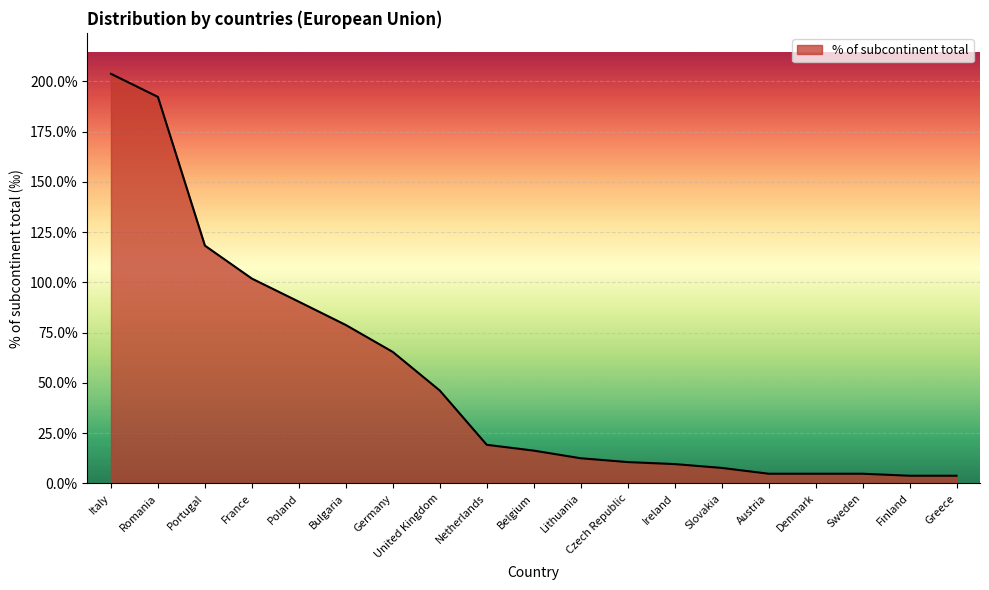

What is the average value?

524